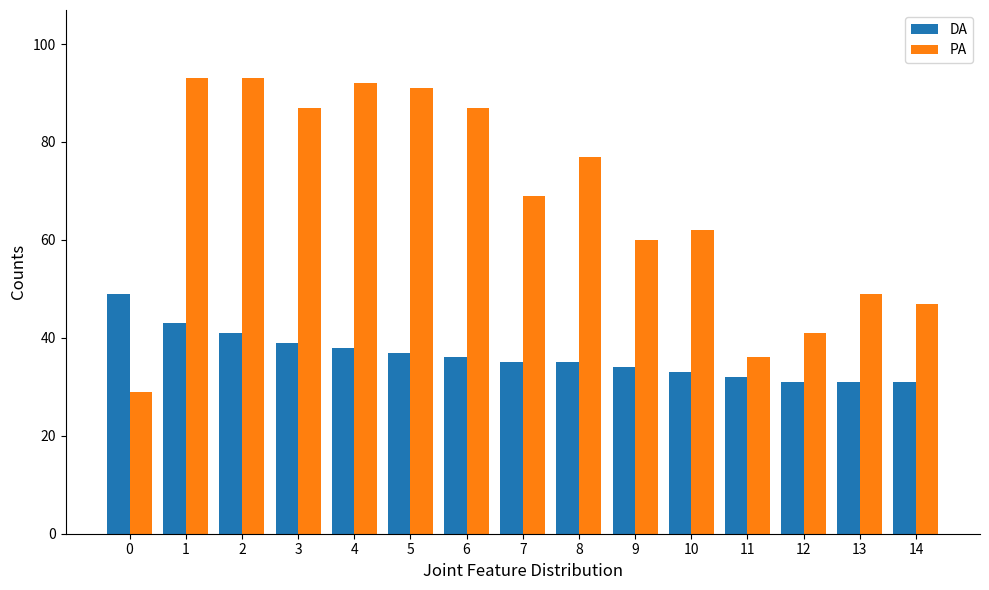

What is the difference between the maximum and minimum values in the PA series?

64